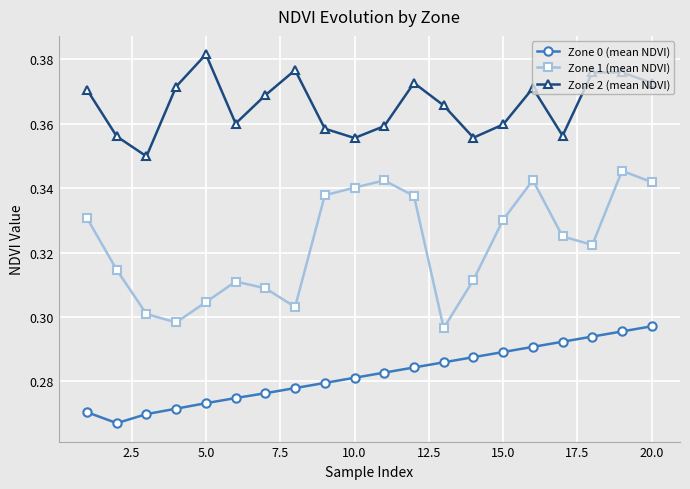

How many Zone 1 (mean NDVI) values are between 0 and 1?

20